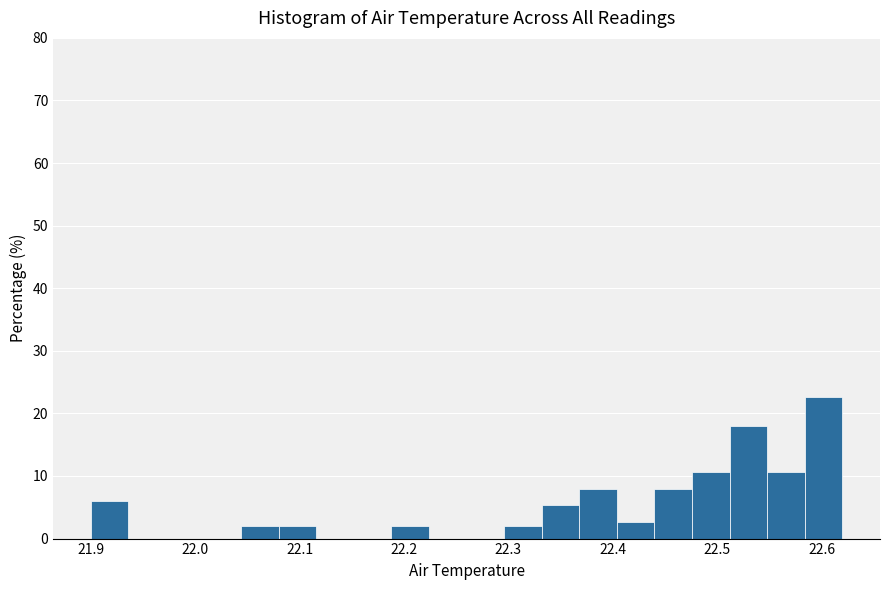

Around what value on the x-axis is the tallest bar? Give the approximate position of its centre, as read against the axis.

22.60